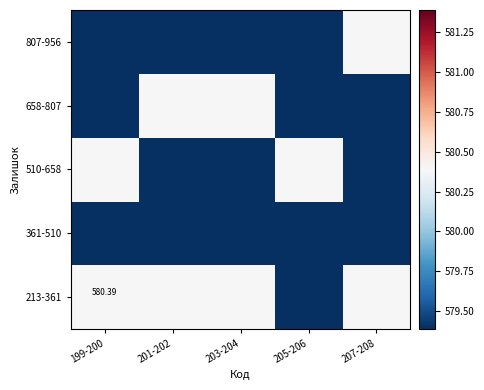

What is the total value across all series at 201-202?

2319.8